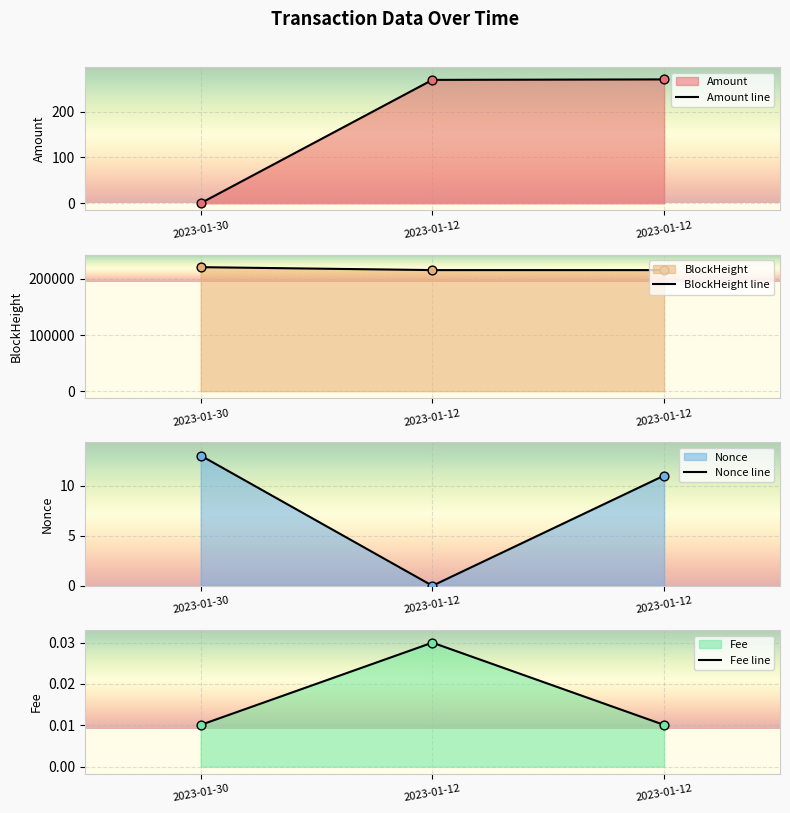

Which series has the largest Y range (max minus min)?

BlockHeight line